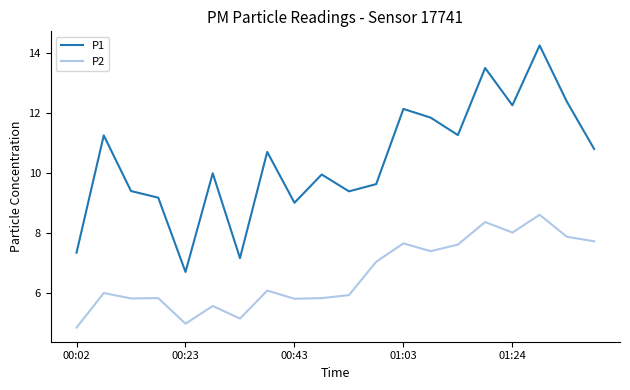

Is this an area chart (filled region under the line)?

No